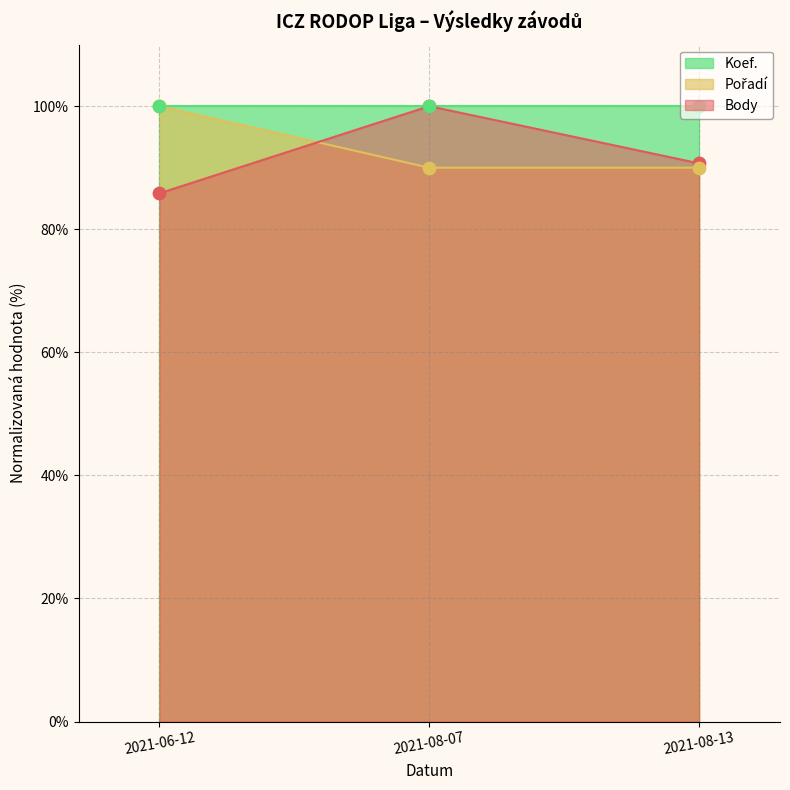

Which series contains the lowest Y value?

Body (body)